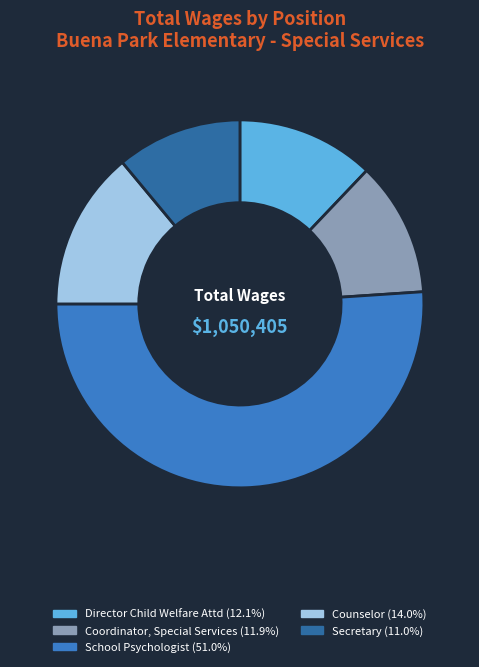

Is there a majority slice in this chart?

Yes